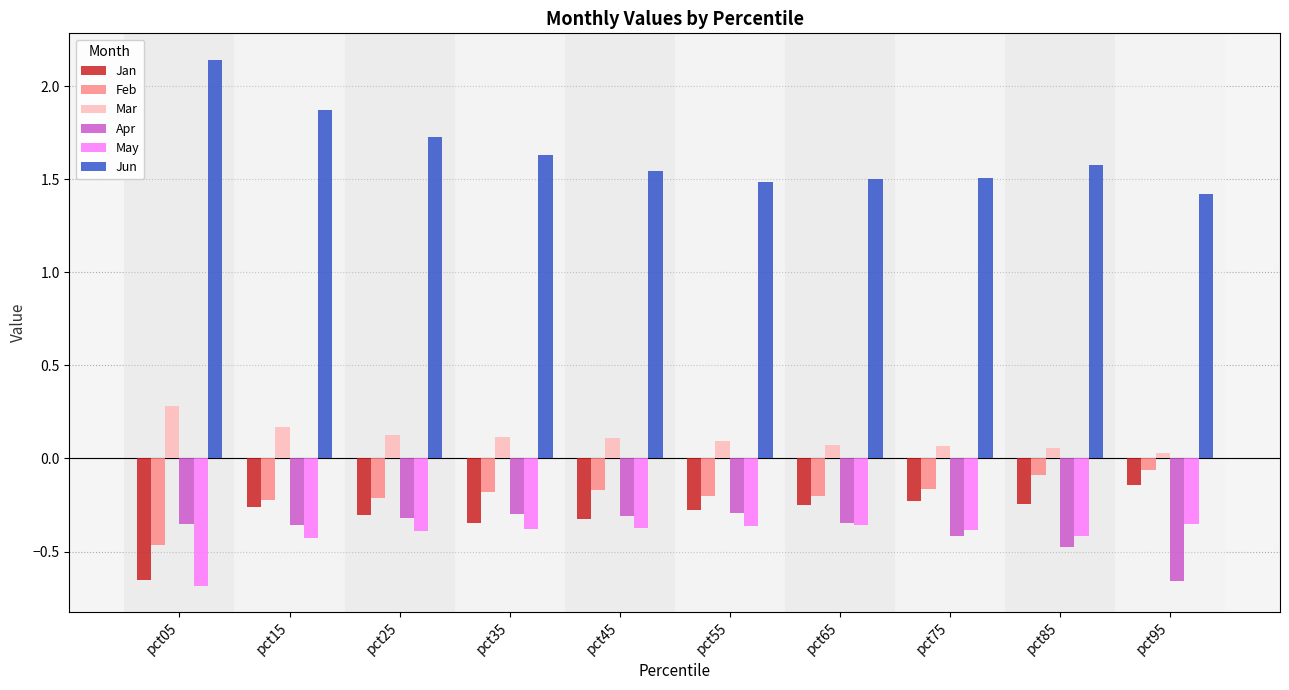

How many bars are there in each group?

6